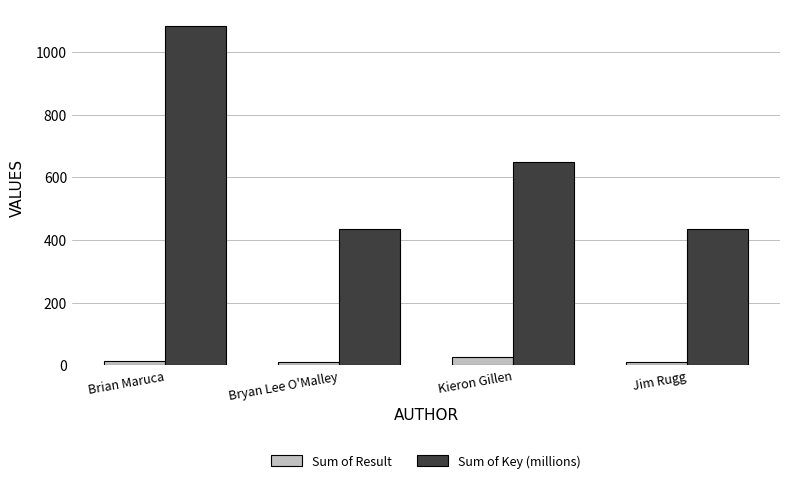

Rank the series at Jim Rugg from lowest to highest value.

Sum of Result, Sum of Key (millions)